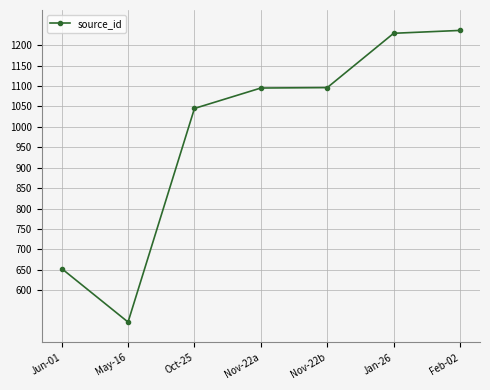

Is this an area chart (filled region under the line)?

No